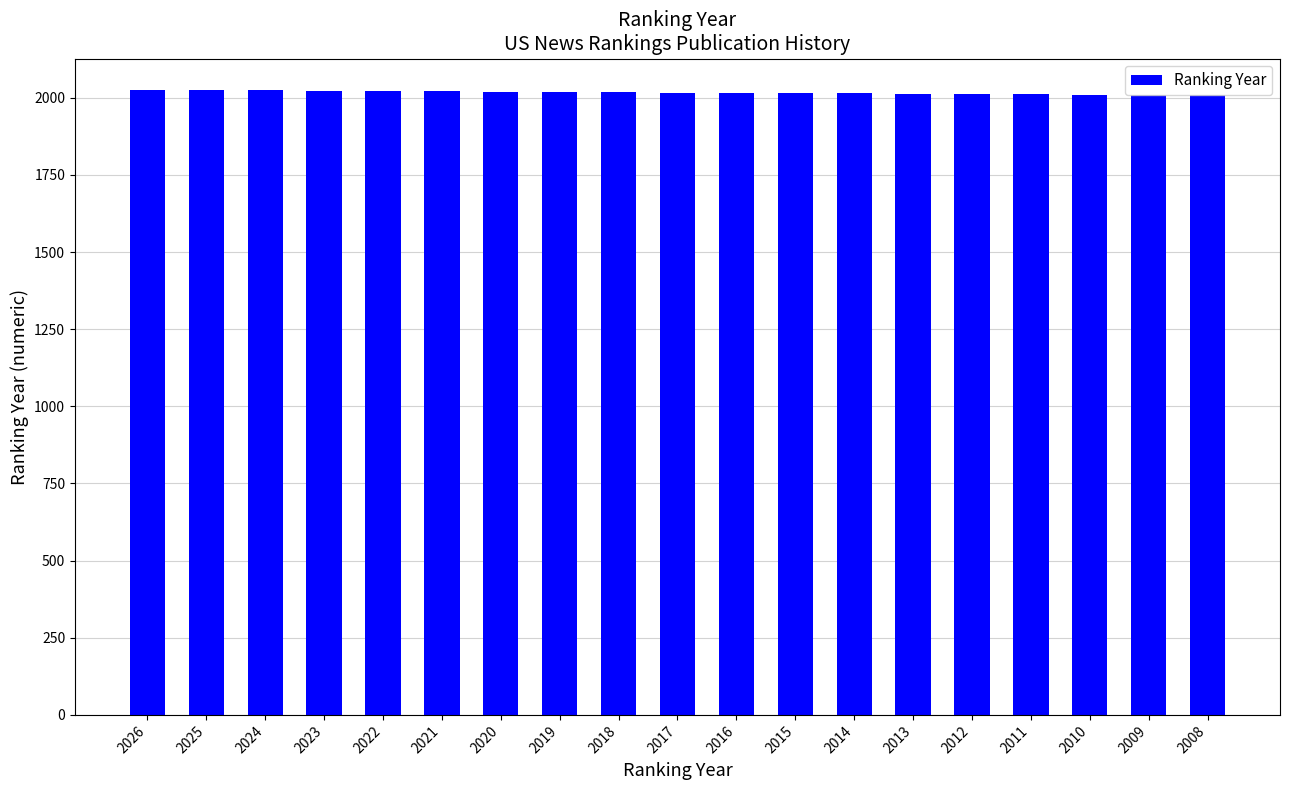

What is the sum of the values at 2022 and 2018?

4040